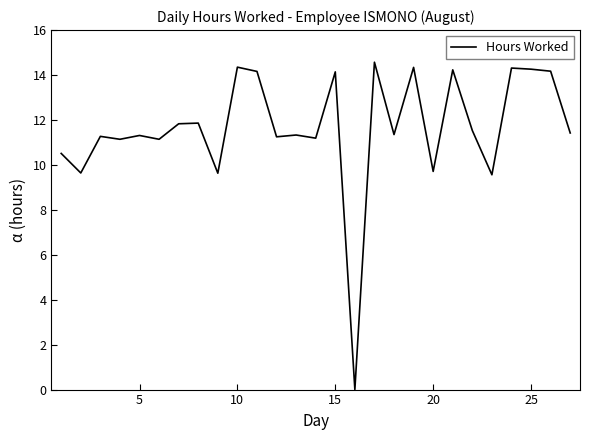

What is the greatest value displayed?

14.6